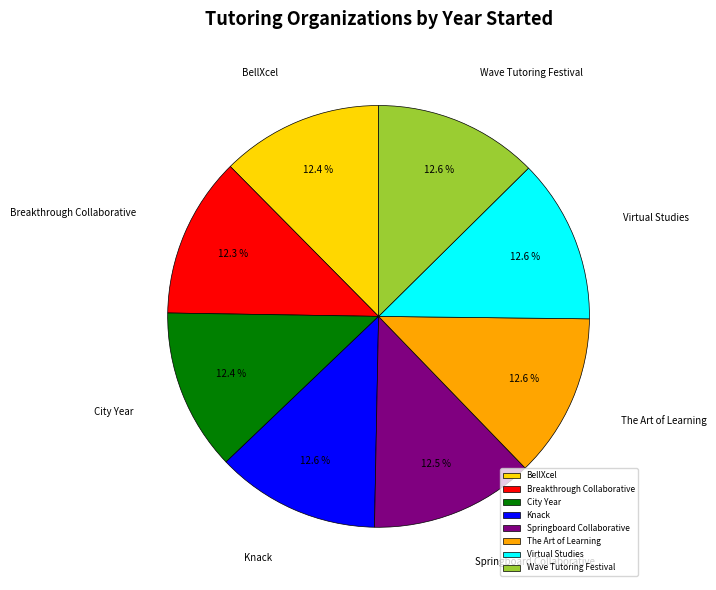

What portion of the pie excludes City Year?

87.6%